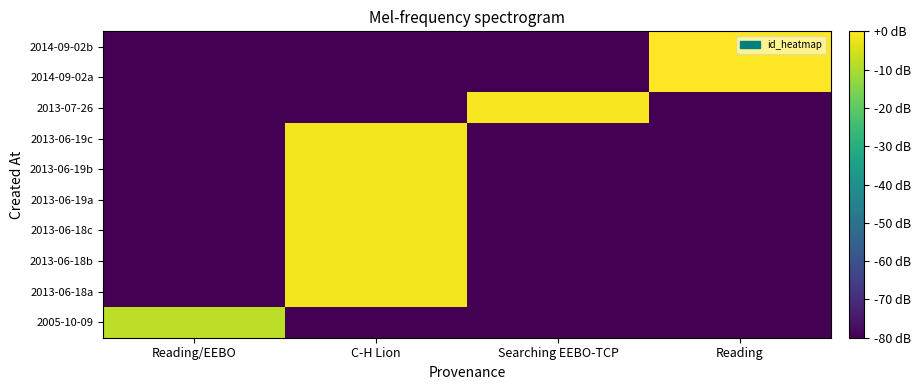

Reading left to right, what are all the values shown in this chart?

2005-10-09: Reading/EEBO=-7.8	C-H Lion=-80.0	Searching EEBO-TCP=-80.0	Reading=-80.0
2013-06-18a: Reading/EEBO=-80.0	C-H Lion=-1.3	Searching EEBO-TCP=-80.0	Reading=-80.0
2013-06-18b: Reading/EEBO=-80.0	C-H Lion=-1.3	Searching EEBO-TCP=-80.0	Reading=-80.0
2013-06-18c: Reading/EEBO=-80.0	C-H Lion=-1.3	Searching EEBO-TCP=-80.0	Reading=-80.0
2013-06-19a: Reading/EEBO=-80.0	C-H Lion=-1.3	Searching EEBO-TCP=-80.0	Reading=-80.0
2013-06-19b: Reading/EEBO=-80.0	C-H Lion=-1.3	Searching EEBO-TCP=-80.0	Reading=-80.0
2013-06-19c: Reading/EEBO=-80.0	C-H Lion=-1.3	Searching EEBO-TCP=-80.0	Reading=-80.0
2013-07-26: Reading/EEBO=-80.0	C-H Lion=-80.0	Searching EEBO-TCP=-0.9	Reading=-80.0
2014-09-02a: Reading/EEBO=-80.0	C-H Lion=-80.0	Searching EEBO-TCP=-80.0	Reading=-0.0
2014-09-02b: Reading/EEBO=-80.0	C-H Lion=-80.0	Searching EEBO-TCP=-80.0	Reading=0.0